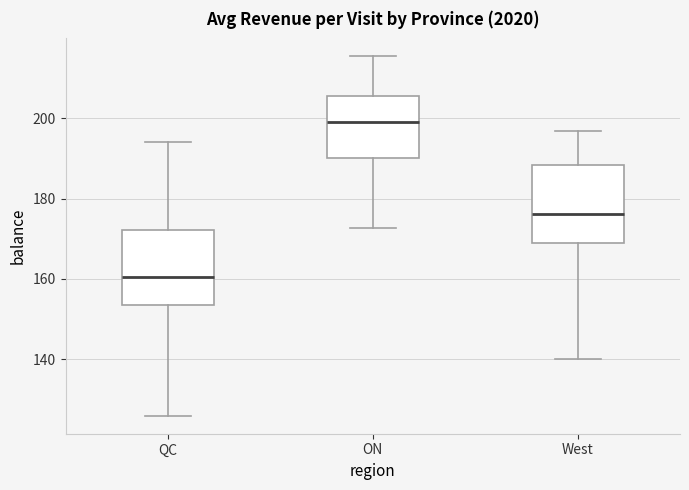

Which box has the highest median line?

ON